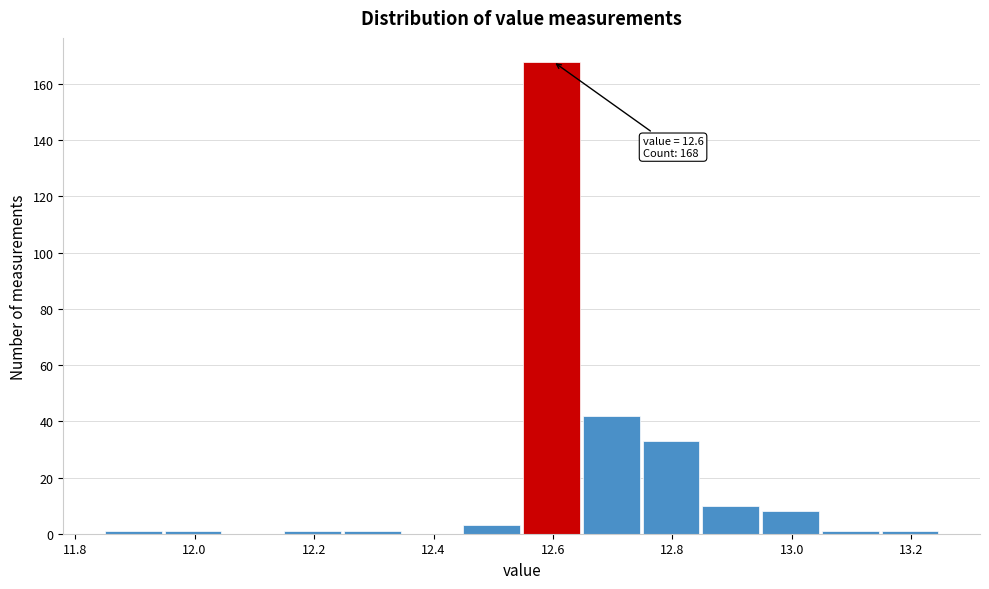

Which range on the x-axis has the tallest bar?

12.55 to 12.65